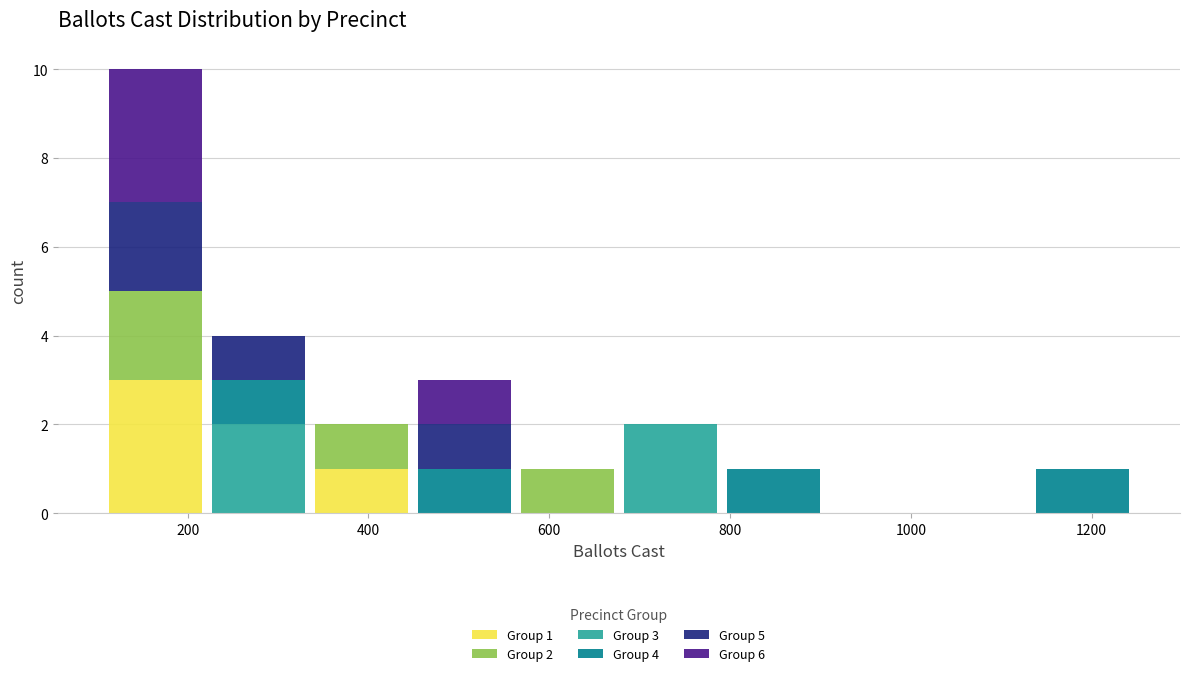

Which range on the x-axis has the tallest stacked bar (by total height)?

100 to 220